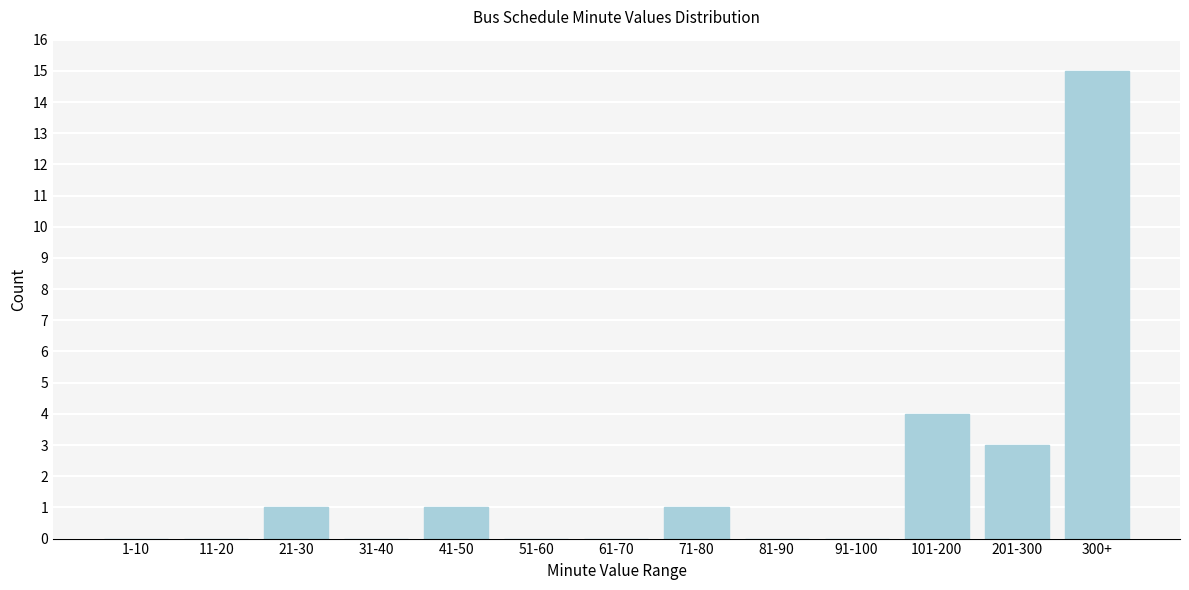

Reading left to right, what are all the values shown in this chart?

1-10=0	11-20=0	21-30=1	31-40=0	41-50=1	51-60=0	61-70=0	71-80=1	81-90=0	91-100=0	101-200=4	201-300=3	300+=15